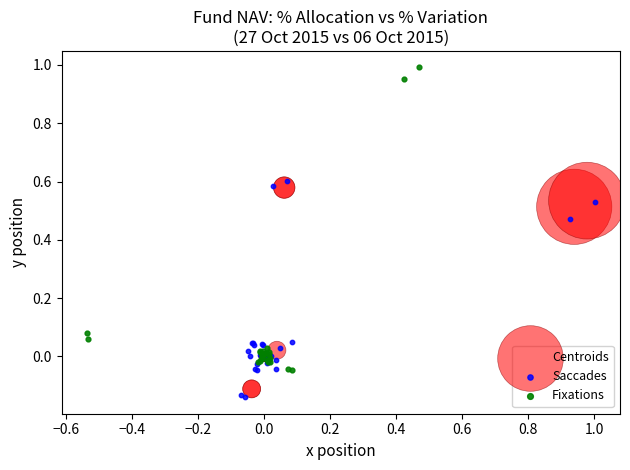

Which series reaches the maximum Y coordinate?

Fixations